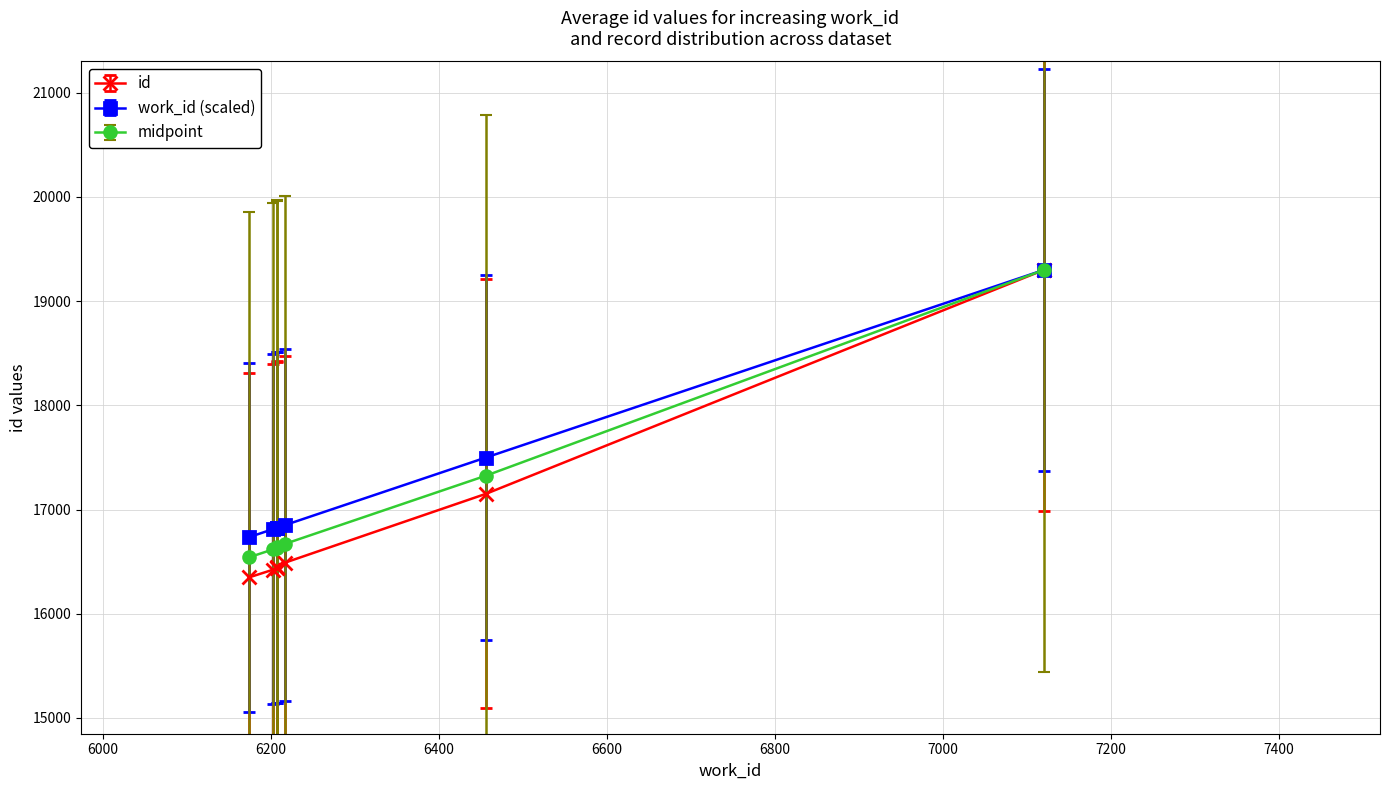

Between 6174 and 6217, which series saw the biggest shift?

id